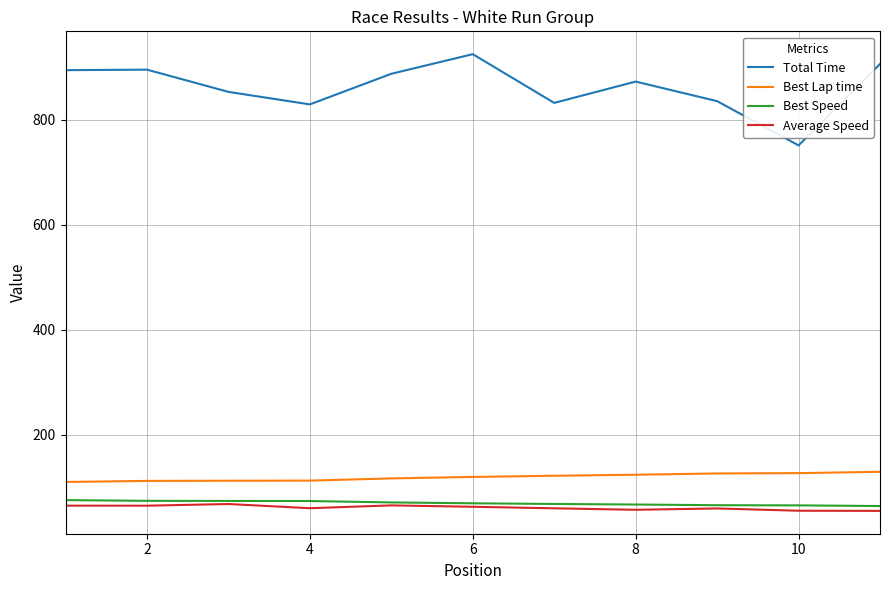

How many series are shown in this chart?

4